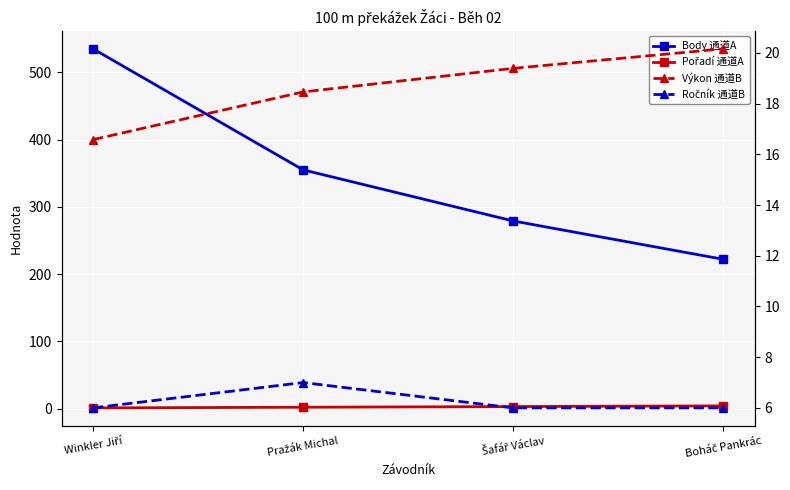

Rank the series by their maximum value, from lowest to highest.

Pořadí 通道A, Ročník 通道B, Výkon 通道B, Body 通道A